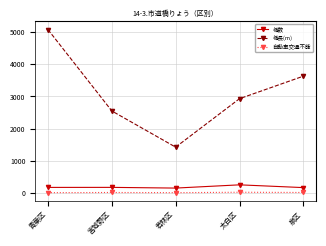

What is the difference between the highest and lowest values at 泉区?

3623.7